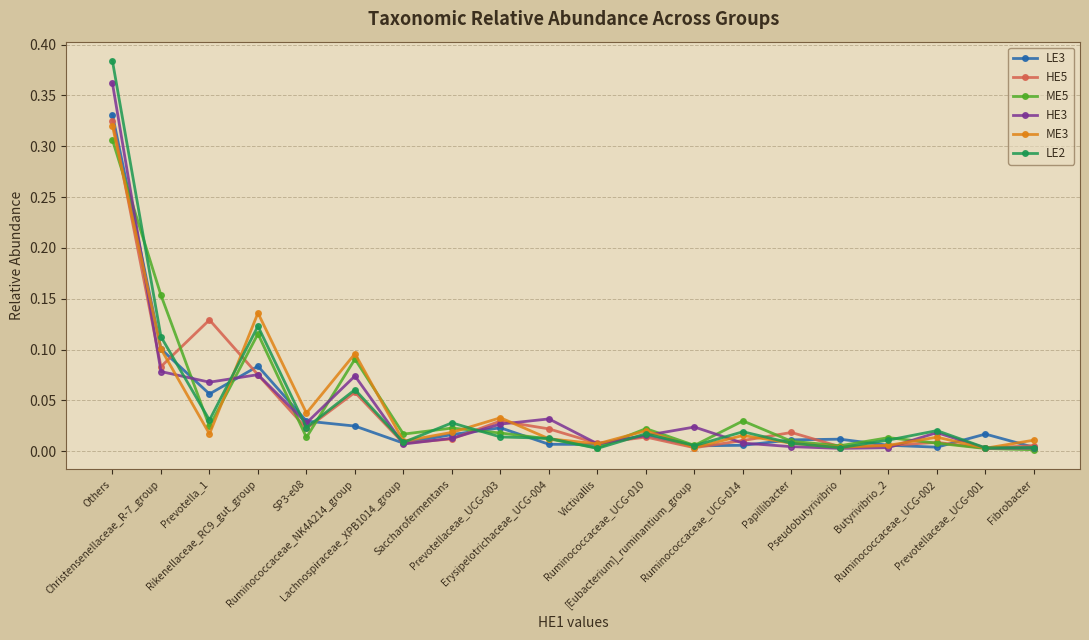

What position from the right is Ruminococcaceae_UCG-002?

3